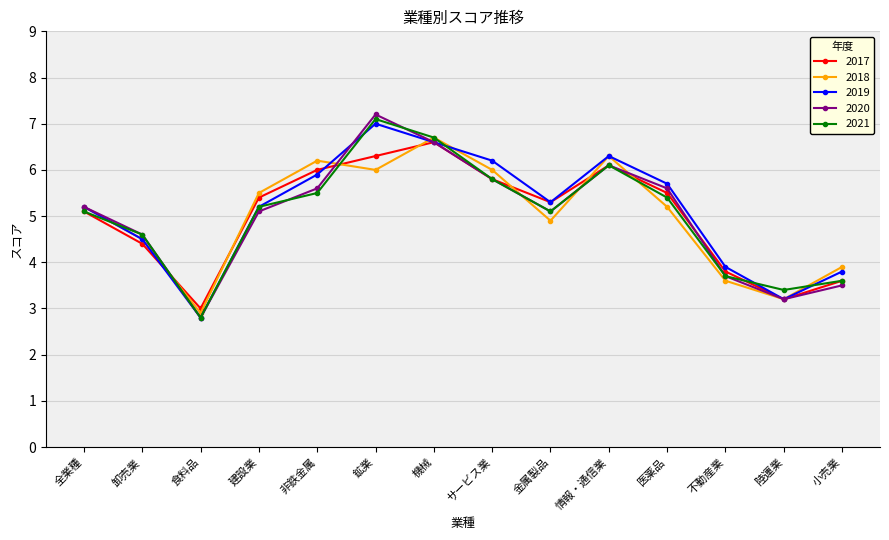

At how many categories does at least one series exceed 6?

5